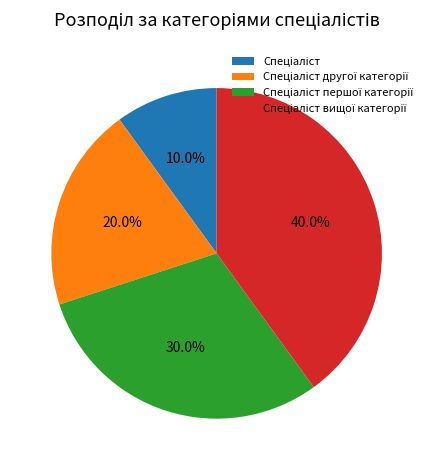

Does any single category account for the majority?

No